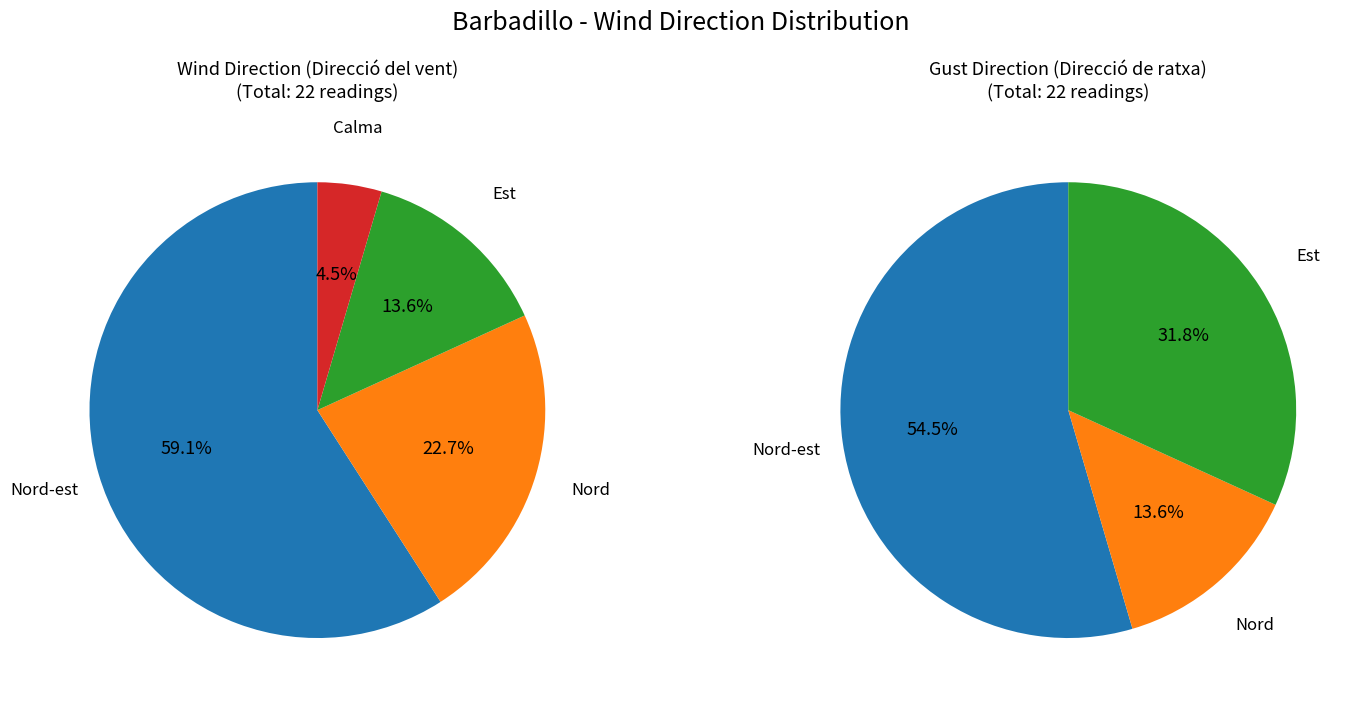

What is the smallest slice in the pie chart?

Calma